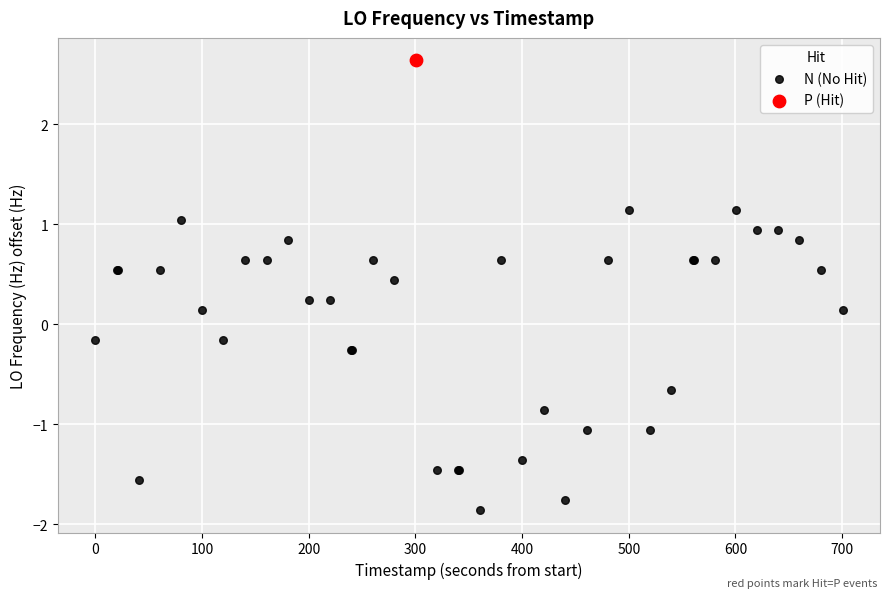

What are all the series names shown in the legend?

N (No Hit), P (Hit)